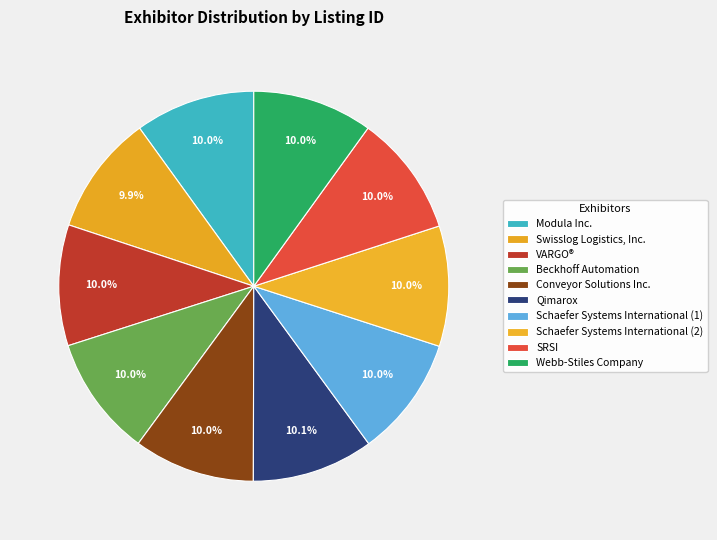

Which category has the smallest portion of the pie?

Swisslog Logistics, Inc.